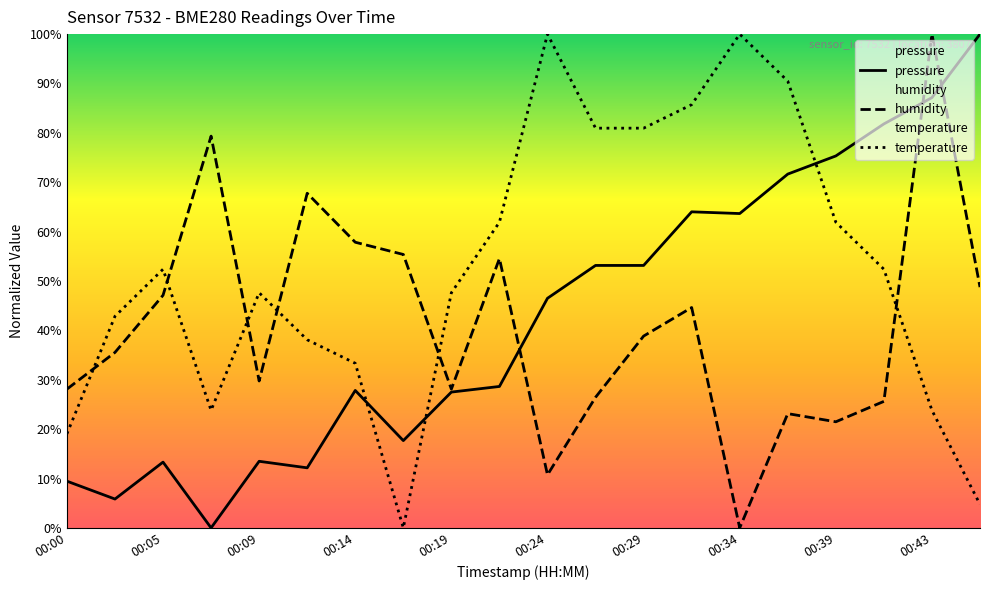

At which label does humidity reach its minimum?

00:34